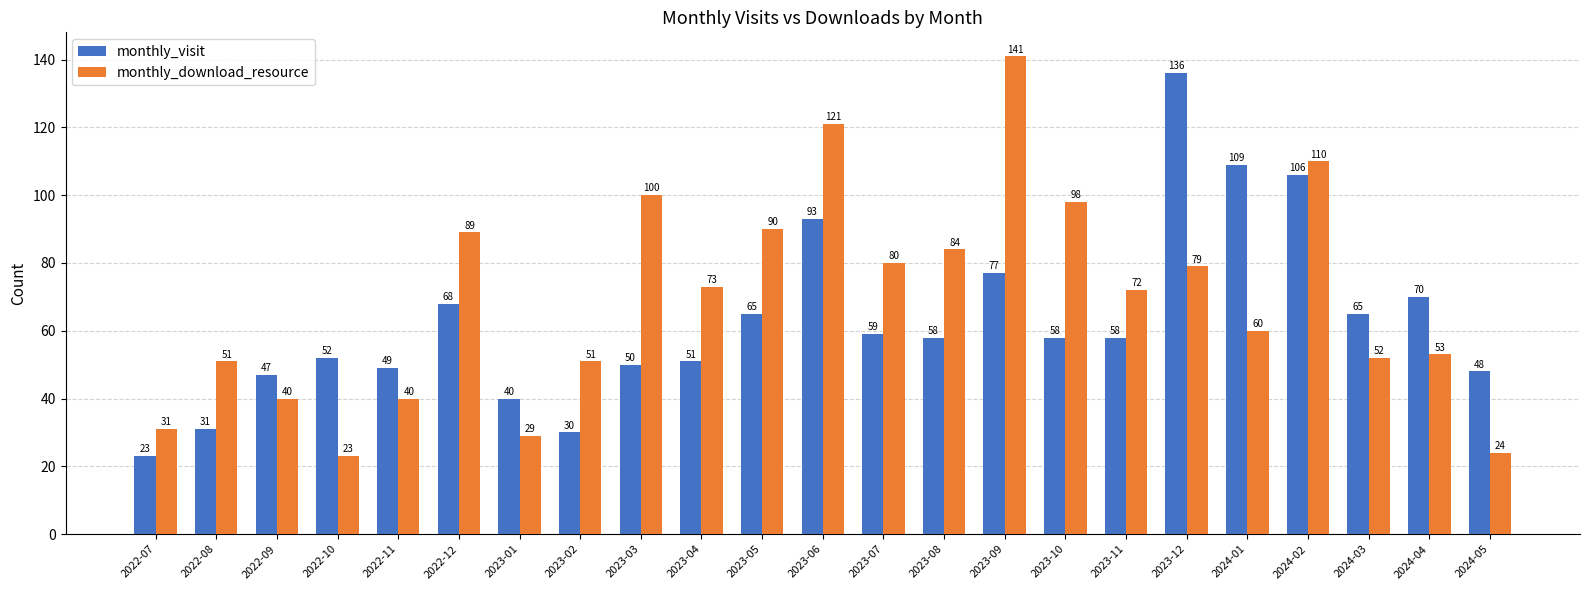

What is the label of the 10th bar from the right?

2023-08